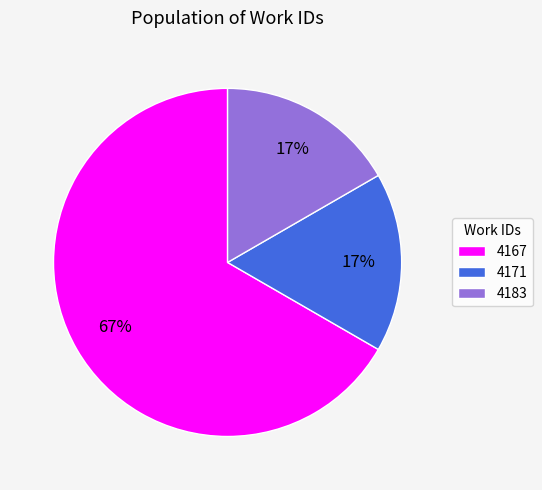

Which slice is the largest?

4167